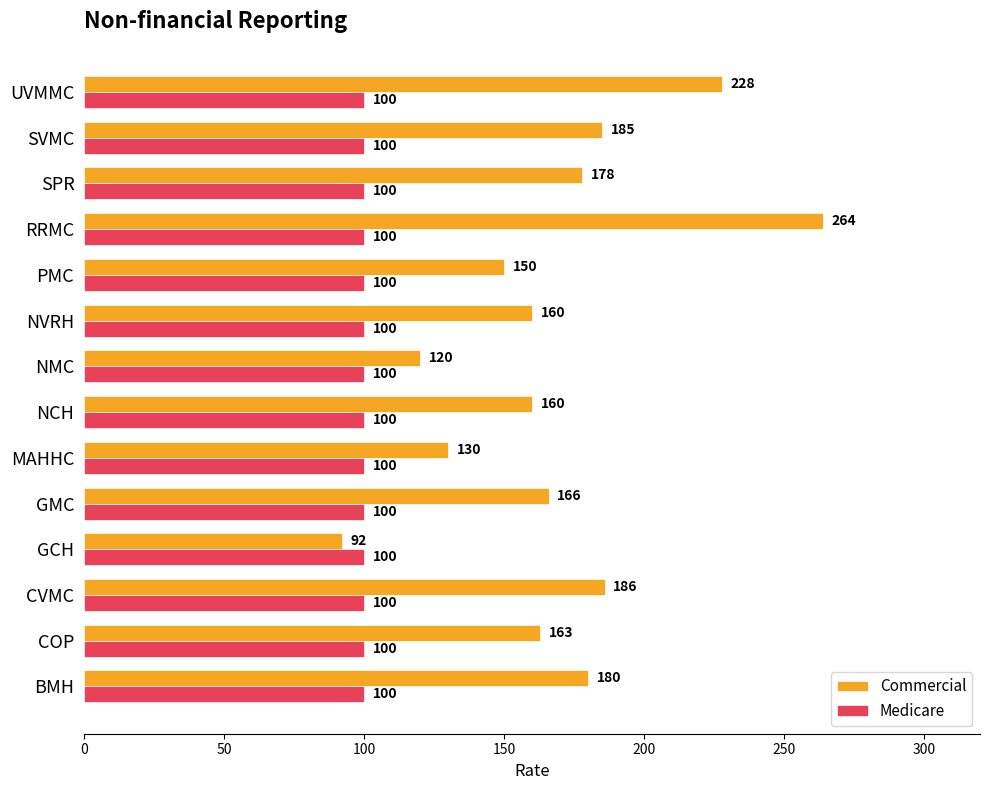

At which label does Commercial reach its peak?

RRMC